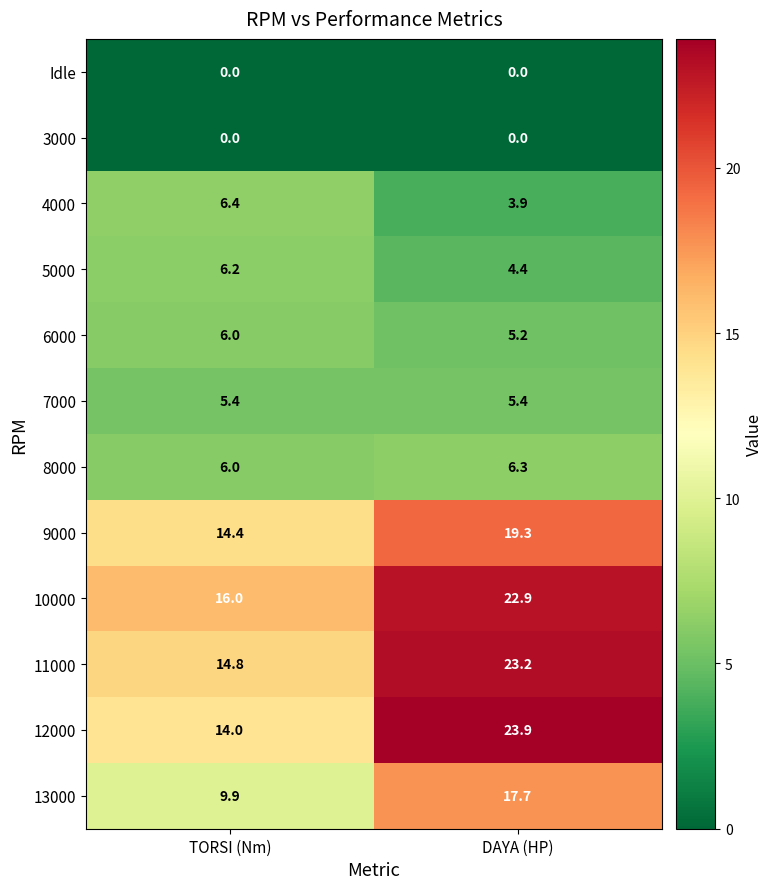

Reading left to right, transcribe all the data shown in this chart.

Idle: TORSI (Nm)=0.0	DAYA (HP)=0.0
3000: TORSI (Nm)=0.0	DAYA (HP)=0.0
4000: TORSI (Nm)=6.4	DAYA (HP)=3.9
5000: TORSI (Nm)=6.2	DAYA (HP)=4.4
6000: TORSI (Nm)=6.0	DAYA (HP)=5.2
7000: TORSI (Nm)=5.4	DAYA (HP)=5.4
8000: TORSI (Nm)=6.0	DAYA (HP)=6.3
9000: TORSI (Nm)=14.4	DAYA (HP)=19.3
10000: TORSI (Nm)=16.0	DAYA (HP)=22.9
11000: TORSI (Nm)=14.8	DAYA (HP)=23.2
12000: TORSI (Nm)=14.0	DAYA (HP)=23.9
13000: TORSI (Nm)=9.9	DAYA (HP)=17.7